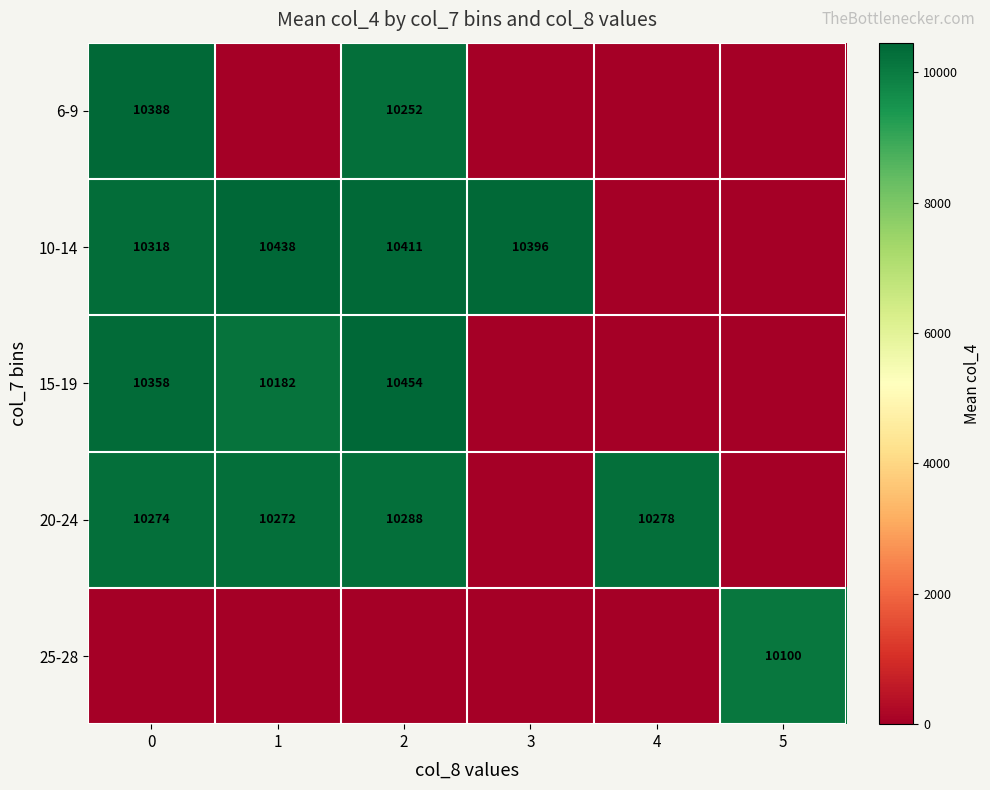

Is it true that 15-19 equals 16186 at 0?

False